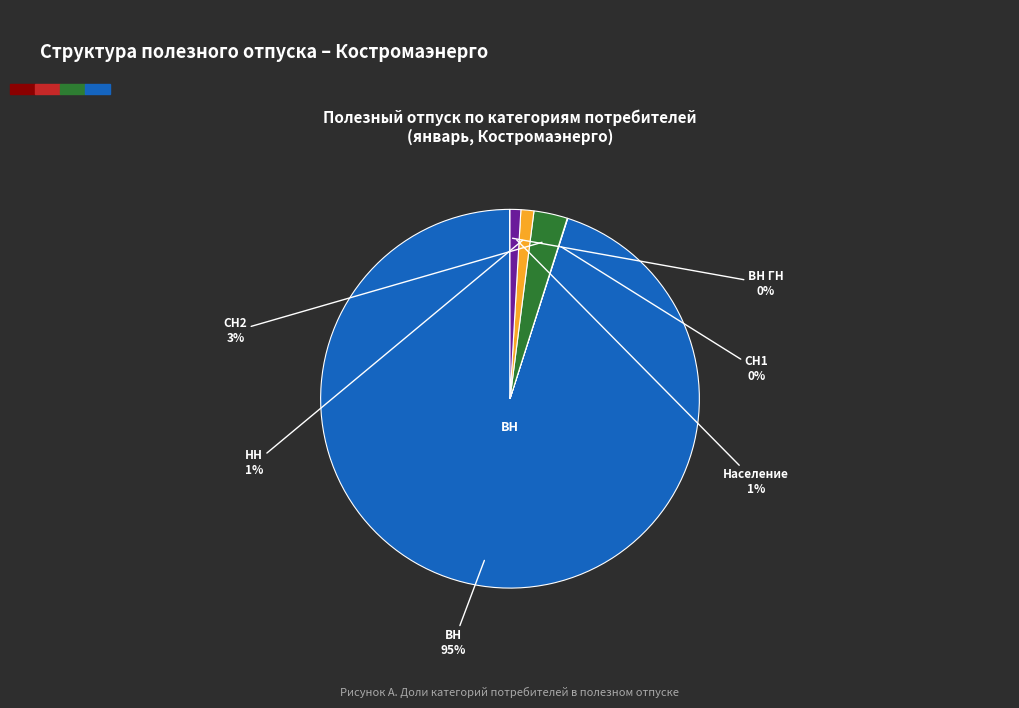

To the nearest percent, what is the difference between the largest and smallest slice percentages?

95%